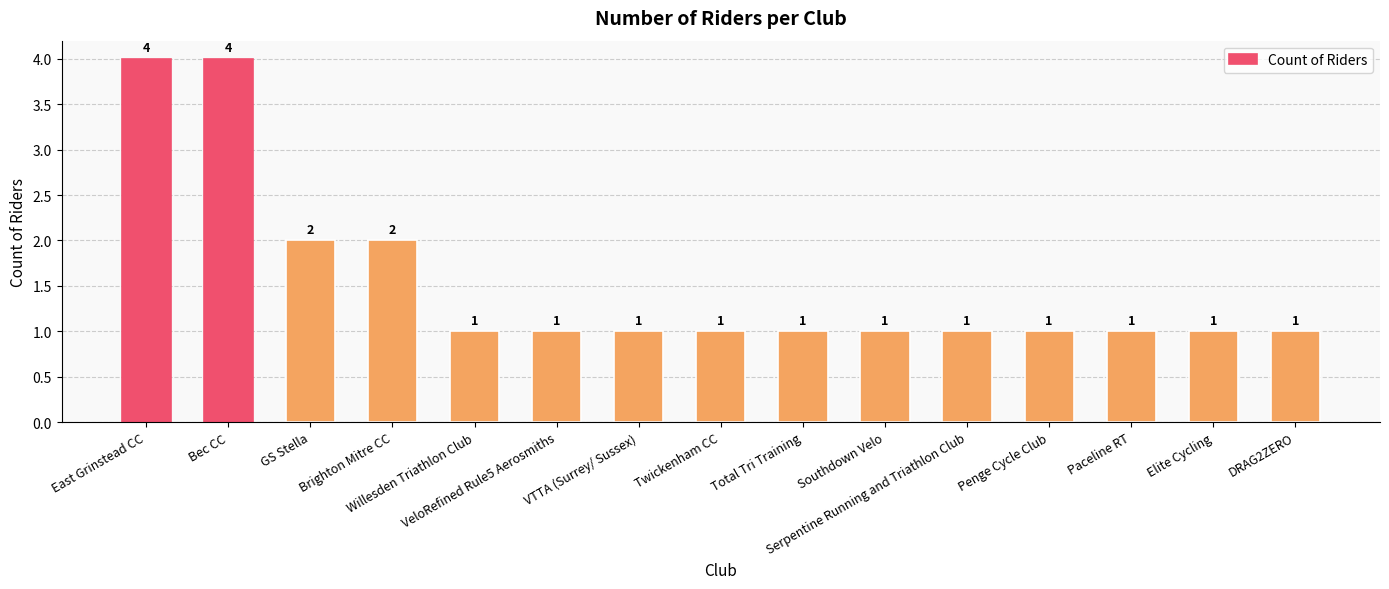

What is the value of the 1st bar from the left?

4